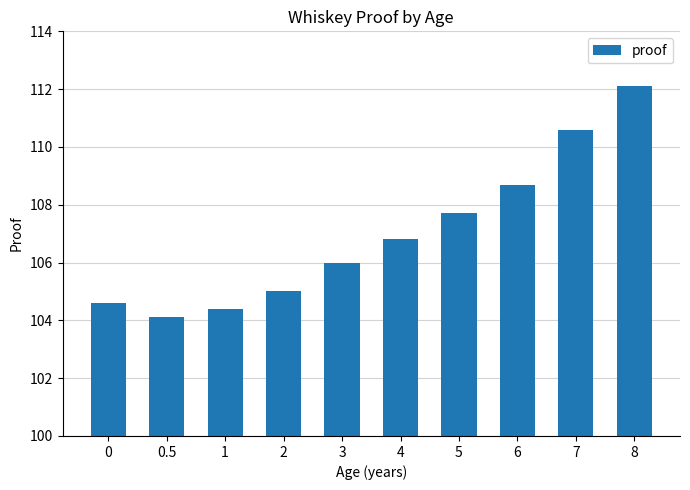

Which has a higher value, 8 or 1?

8